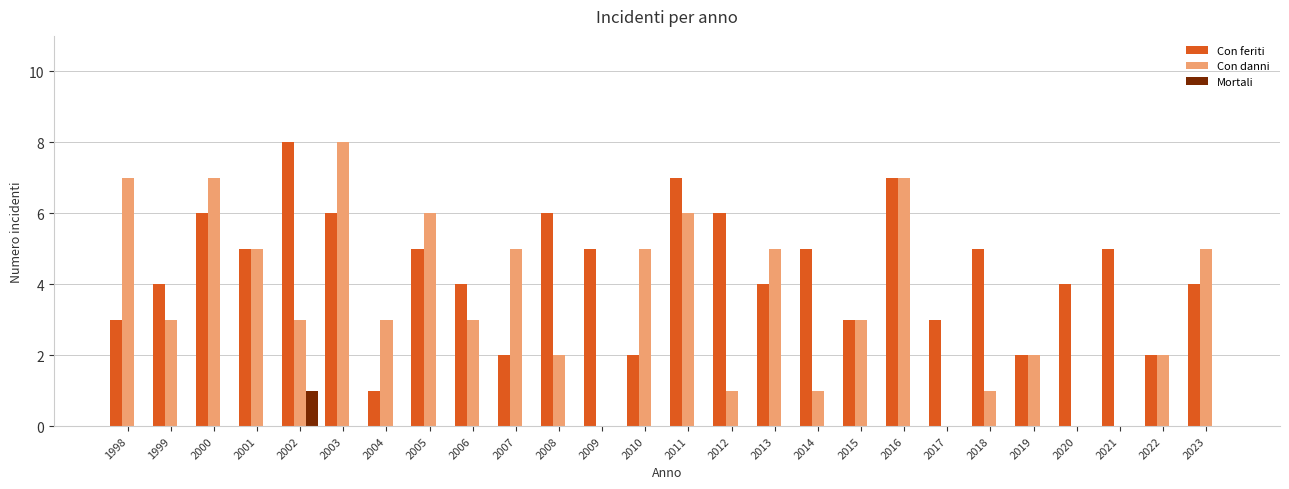

Reading left to right, transcribe all the data shown in this chart.

Con feriti: 3	4	6	5	8	6	1	5	4	2	6	5	2	7	6	4	5	3	7	3	5	2	4	5	2	4
Con danni: 7	3	7	5	3	8	3	6	3	5	2	0	5	6	1	5	1	3	7	0	1	2	0	0	2	5
Mortali: 0	0	0	0	1	0	0	0	0	0	0	0	0	0	0	0	0	0	0	0	0	0	0	0	0	0